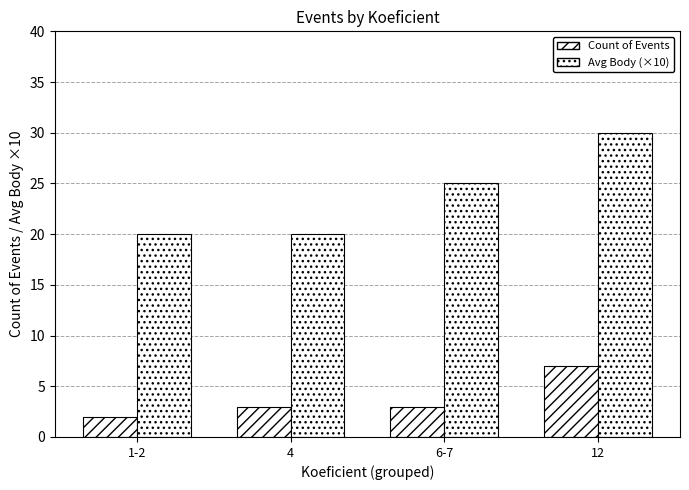

The value of Avg Body (x10) at 4 is 33. True or false?

False